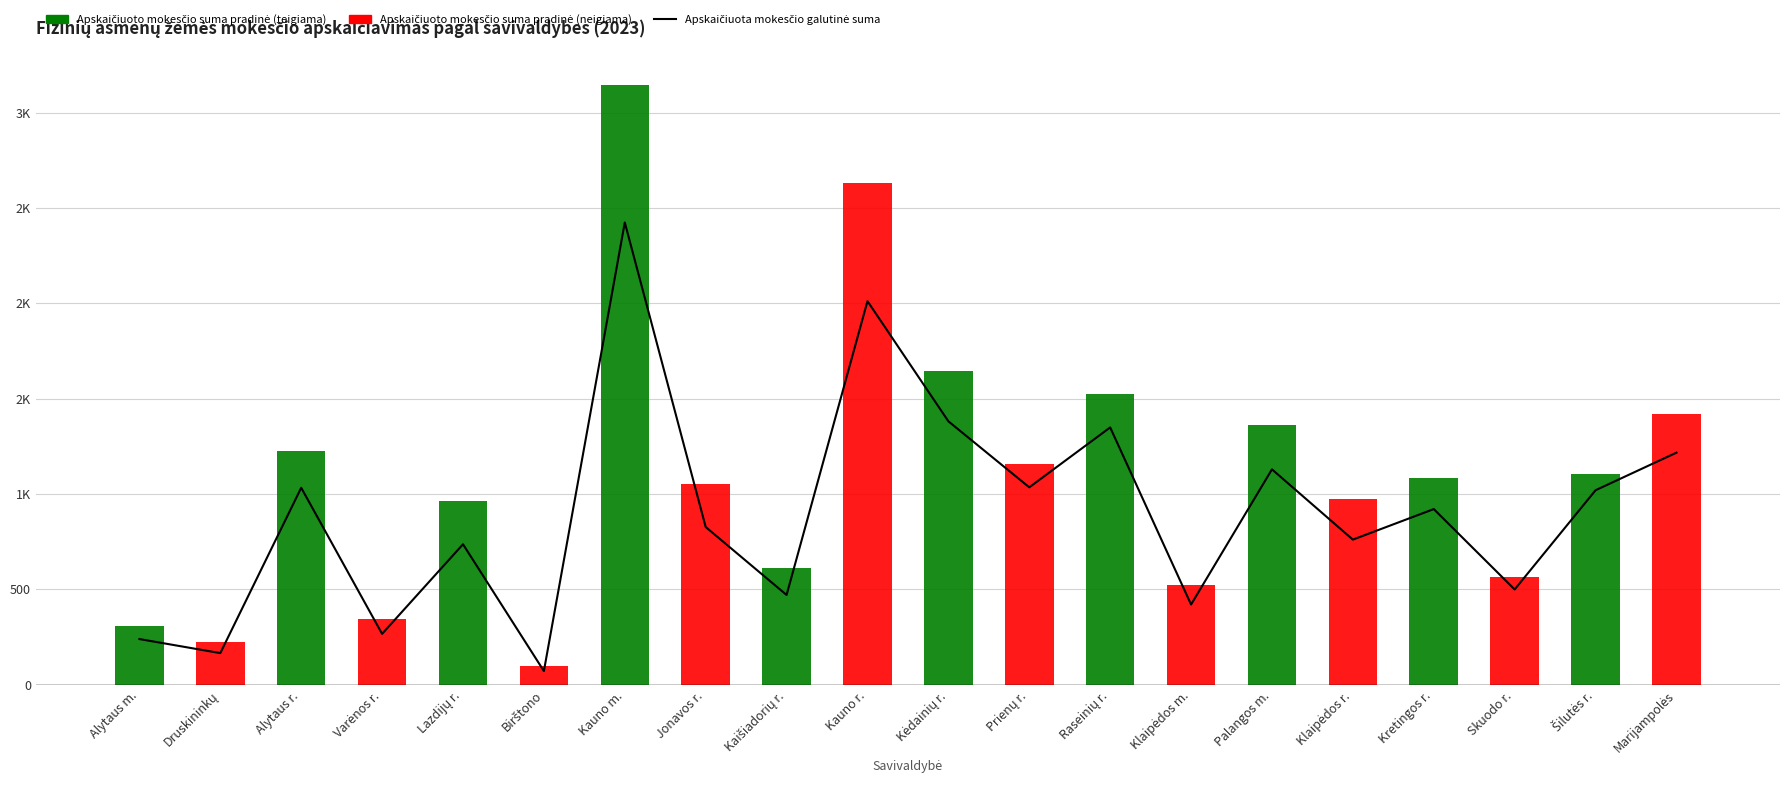

What position from the left is Klaipėdos r.?

16